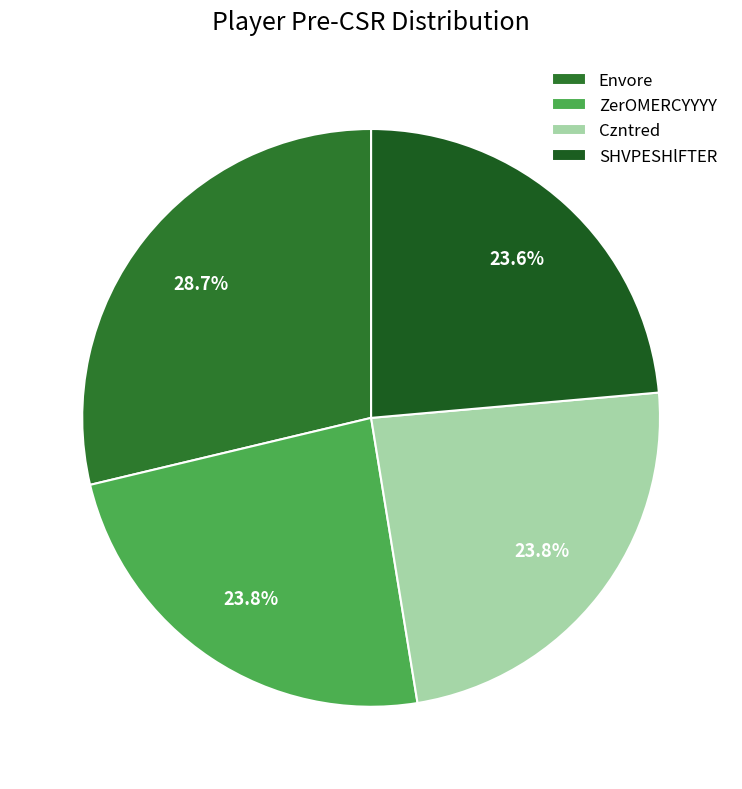

Is it true that Czntred is 24% of the pie?

True